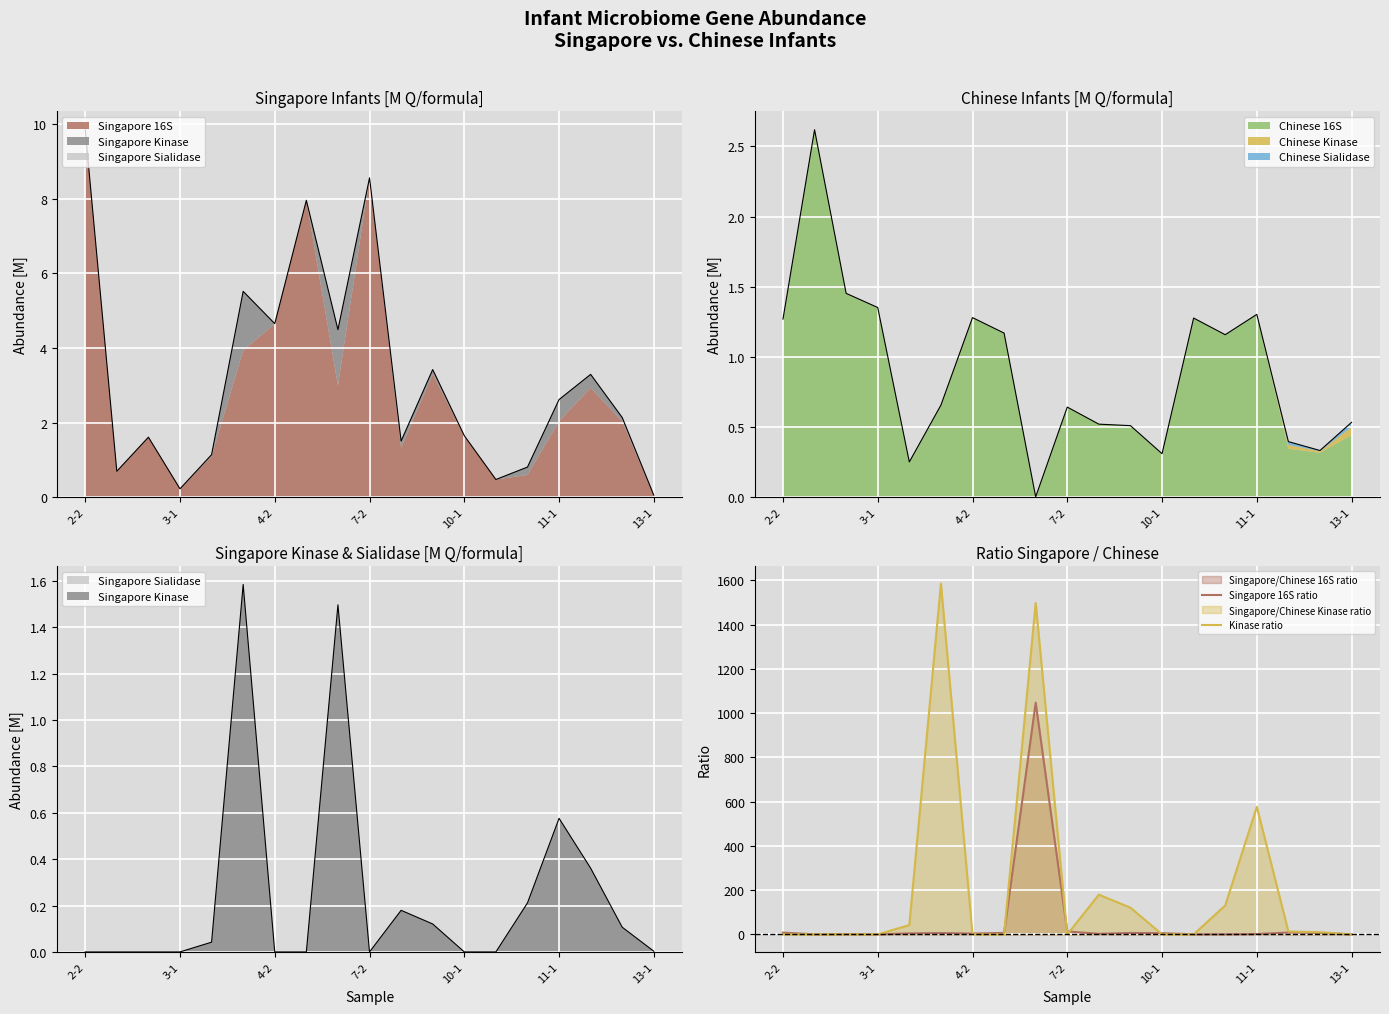

Is it true that Singapore 16S ratio equals 5.3 at 10-1?

True